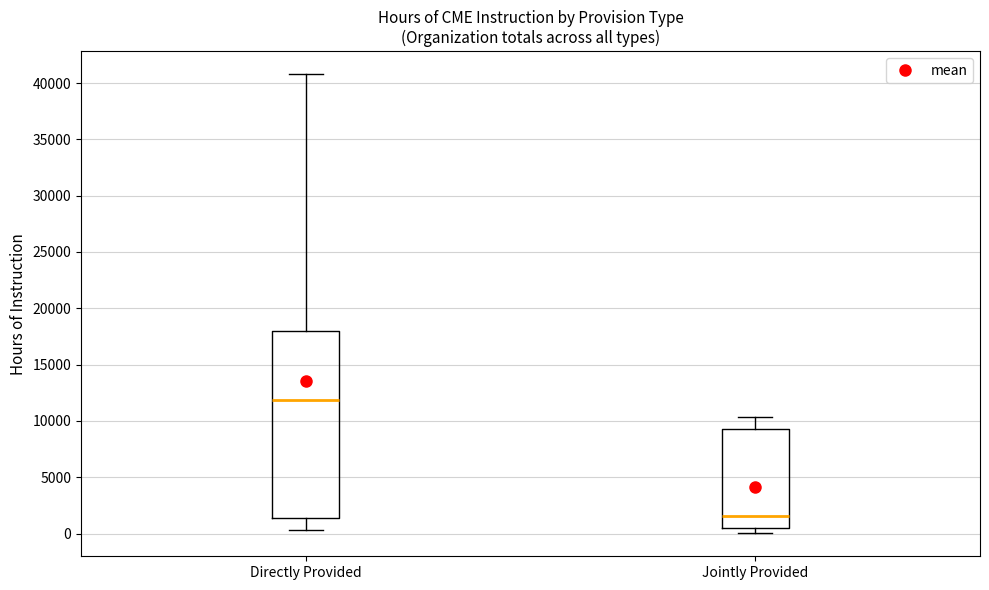

Reading left to right, read every box against the y-axis: the position of its median line, the range the box covers, and the ends of its whiskers. The values are not printed on the chart, so give them approximately, as read against the axis.

Directly Provided: median 12000, box 1500 to 18000, whiskers 500 to 41000
Jointly Provided: median 1500, box 500 to 9500, whiskers 0 to 10500